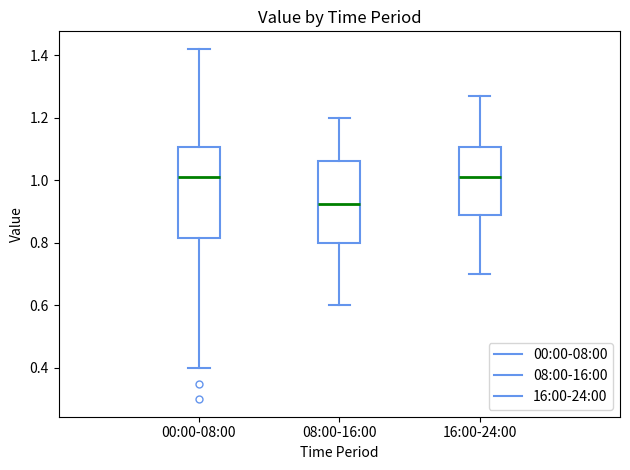

Which box is the tallest, from its lower edge to its upper edge?

00:00-08:00